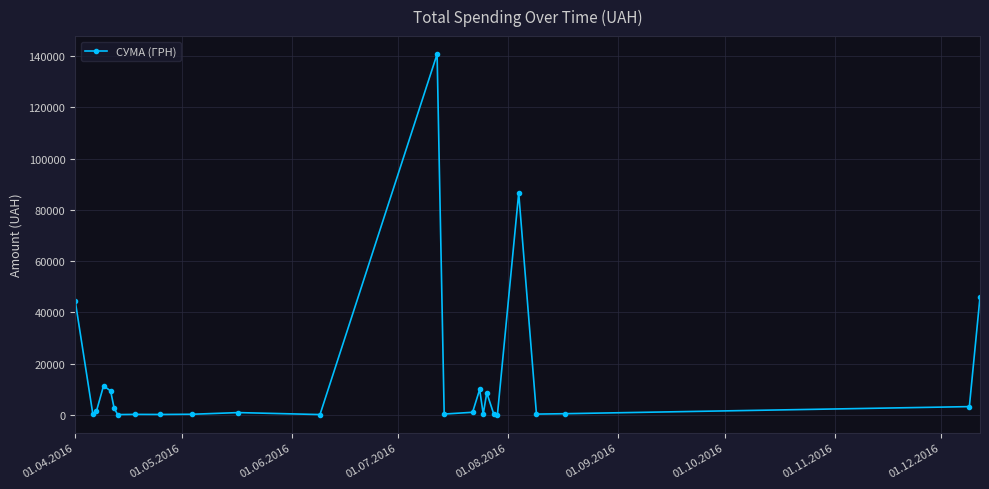

What is the difference between the second highest and second lowest values?

86415.4